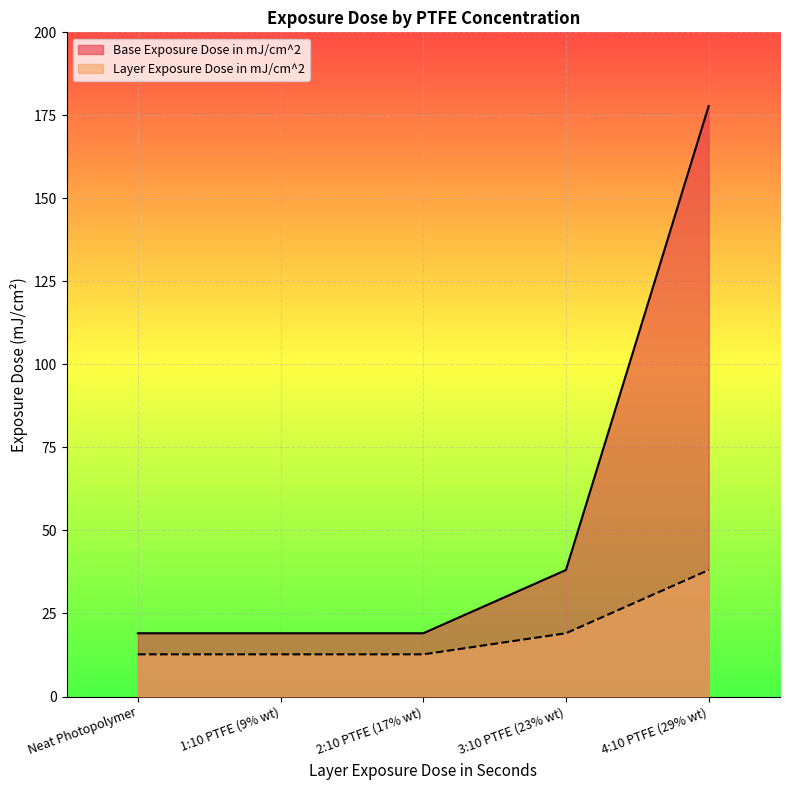

What is the value of the Base Exposure Dose in mJ/cm^2 point at the 4th from the left?

38.1